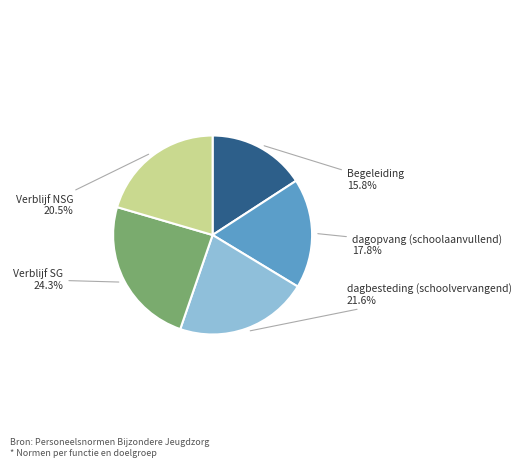

Is there a majority slice in this chart?

No